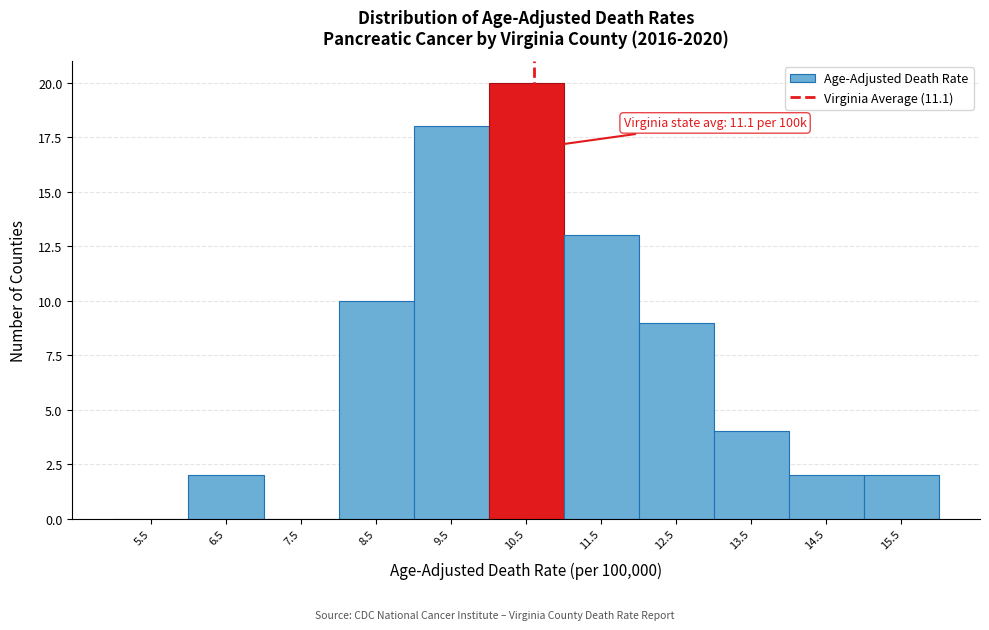

Reading left to right, what are all the values shown in this chart?

5.5=0	6.5=2	7.5=0	8.5=10	9.5=18	10.5=20	11.5=13	12.5=9	13.5=4	14.5=2	15.5=2